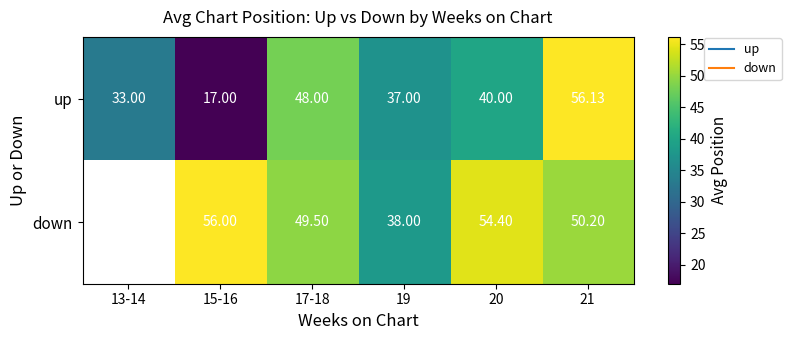

Is the value of down at 19 greater than the value of up at 17-18?

No